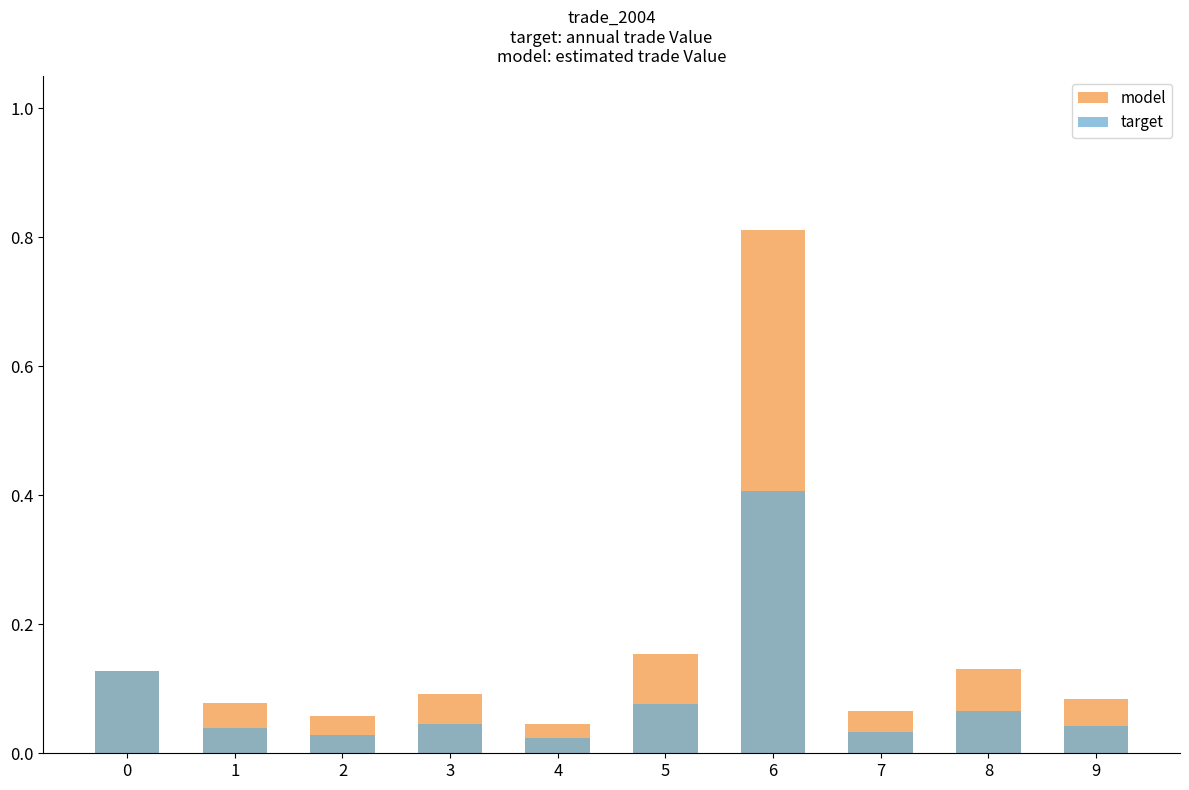

What value does the target series have at 6?

0.4